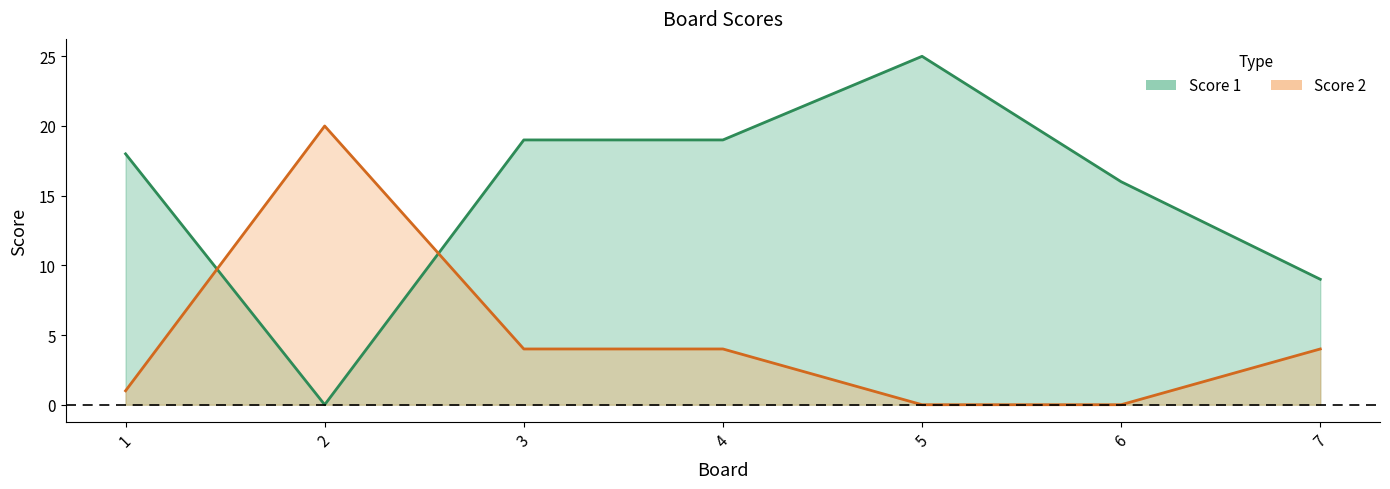

How many lines are shown in the chart?

2